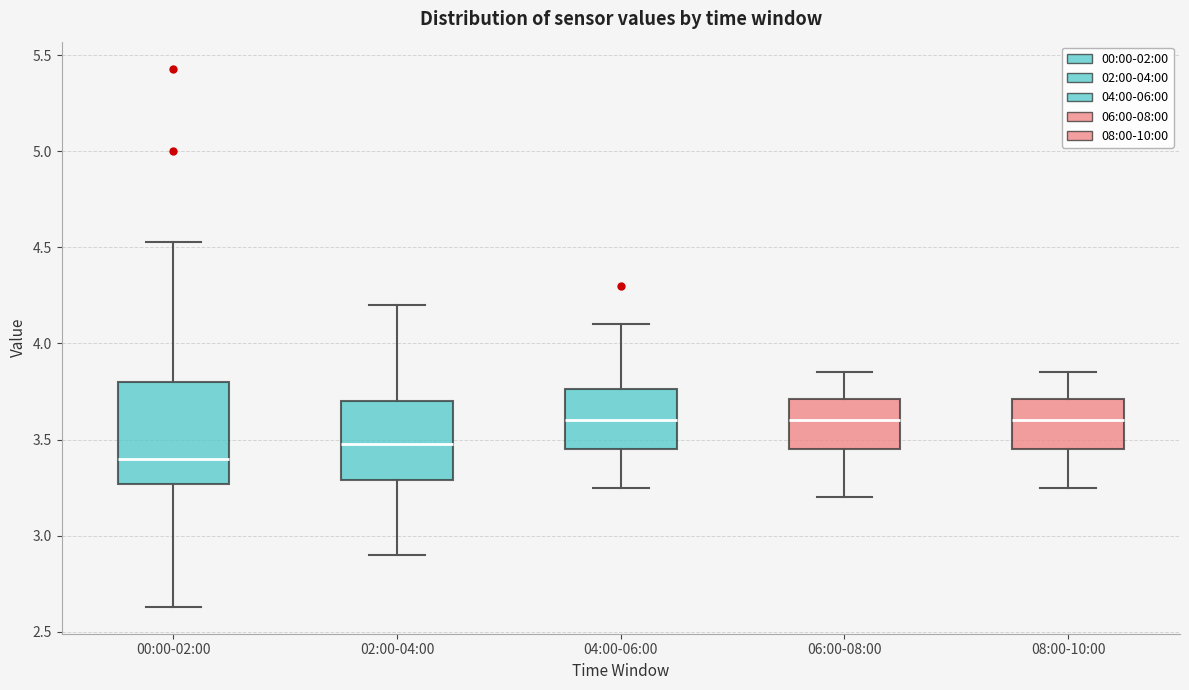

Reading left to right, transcribe this box plot: for each box, give where its median line is, the range the box spans, and where its two whiskers end, as read against the y-axis. The values are not printed on the chart, so give them approximately, as read against the axis.

00:00-02:00: median 3.40, box 3.25 to 3.80, whiskers 2.65 to 4.55
02:00-04:00: median 3.50, box 3.30 to 3.70, whiskers 2.90 to 4.20
04:00-06:00: median 3.60, box 3.45 to 3.75, whiskers 3.25 to 4.10
06:00-08:00: median 3.60, box 3.45 to 3.70, whiskers 3.20 to 3.85
08:00-10:00: median 3.60, box 3.45 to 3.70, whiskers 3.25 to 3.85